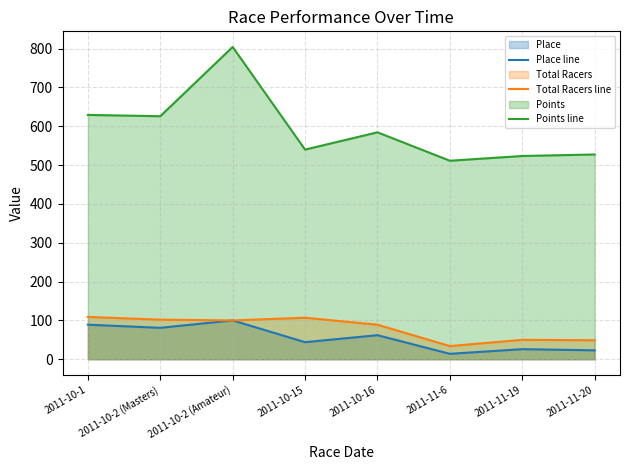

Which series has the largest total across all categories?

Points line